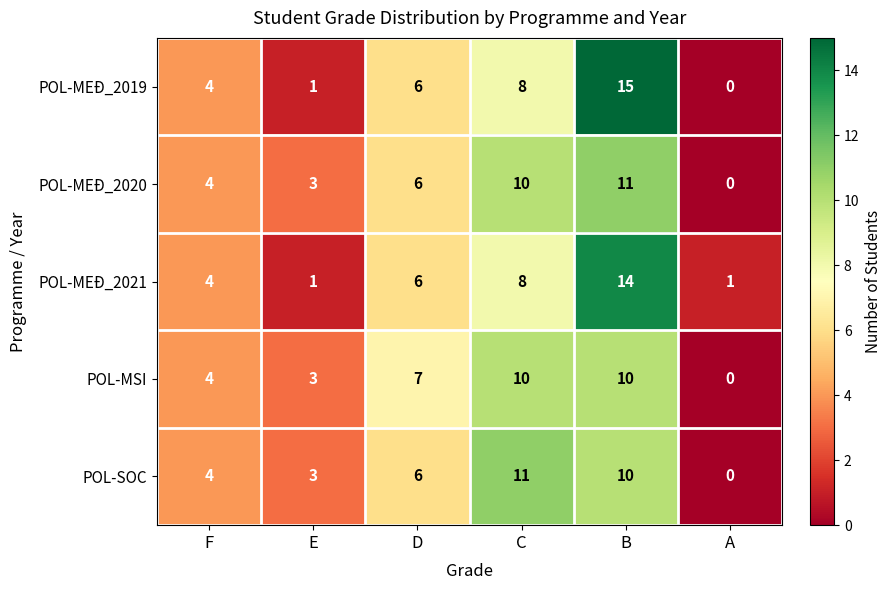

How many POL-MSI values are between 3 and 10?

5